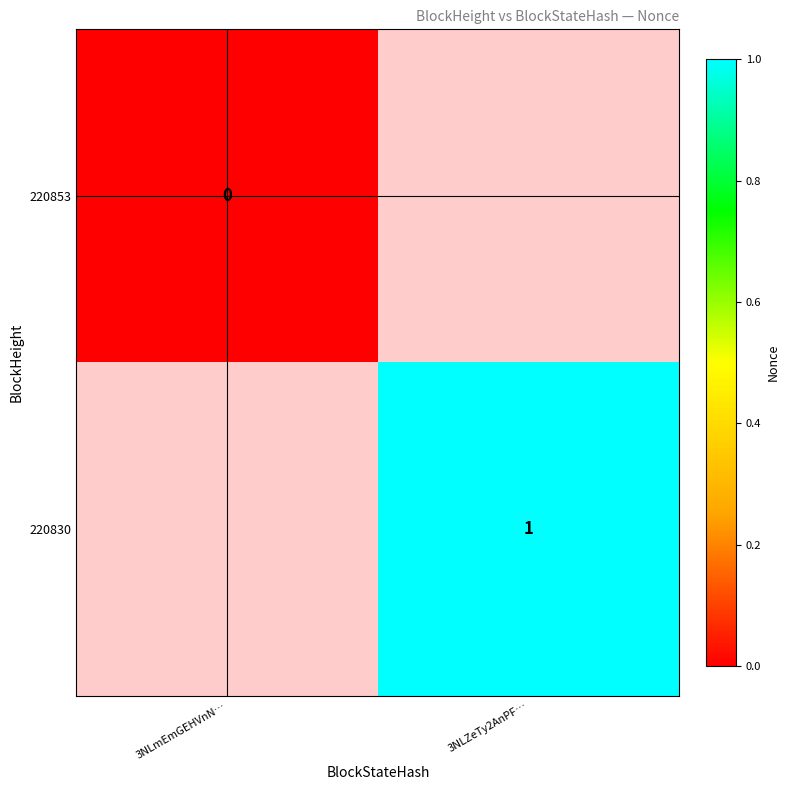

At how many categories does at least one series exceed 0?

1